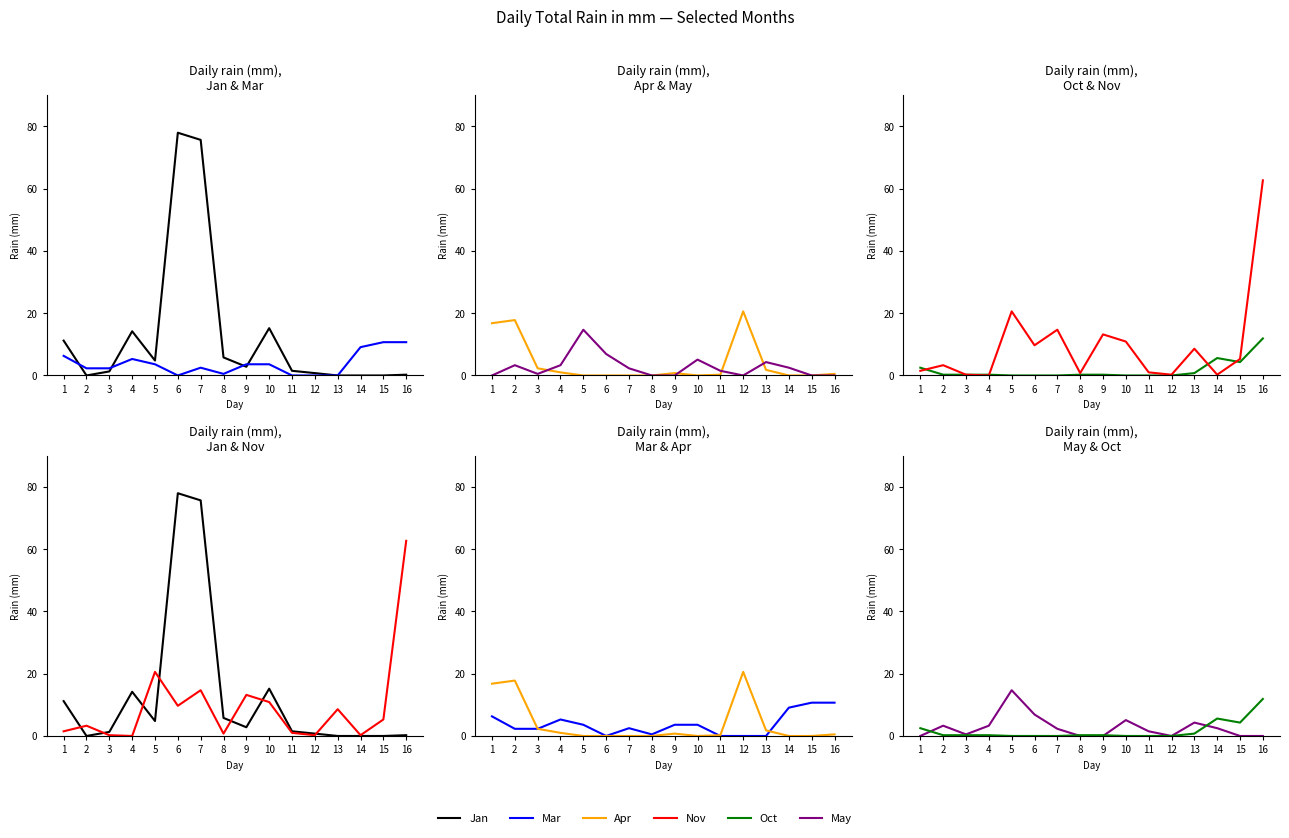

Reading right to left, extract all data points from this chart.

Jan: 0.2	0.0	0.0	0.0	0.8	1.5	15.2	2.8	5.8	75.7	78.0	4.8	14.2	1.3	0.0	11.2
Mar: 10.7	10.7	9.1	0.0	0.0	0.0	3.6	3.6	0.5	2.5	0.0	3.6	5.3	2.3	2.3	6.3
Apr: 0.5	0.0	0.0	1.8	20.6	0.2	0.0	0.8	0.0	0.0	0.0	0.0	1.0	2.3	17.8	16.8
May: 0.0	0.0	2.5	4.3	0.0	1.5	5.1	0.0	0.0	2.3	6.9	14.7	3.3	0.5	3.3	0.0
Oct: 11.9	4.3	5.6	0.8	0.0	0.0	0.0	0.2	0.2	0.0	0.0	0.0	0.2	0.2	0.2	2.5
Nov: 62.7	5.3	0.2	8.6	0.2	1.0	10.9	13.2	0.8	14.7	9.7	20.6	0.0	0.2	3.3	1.5